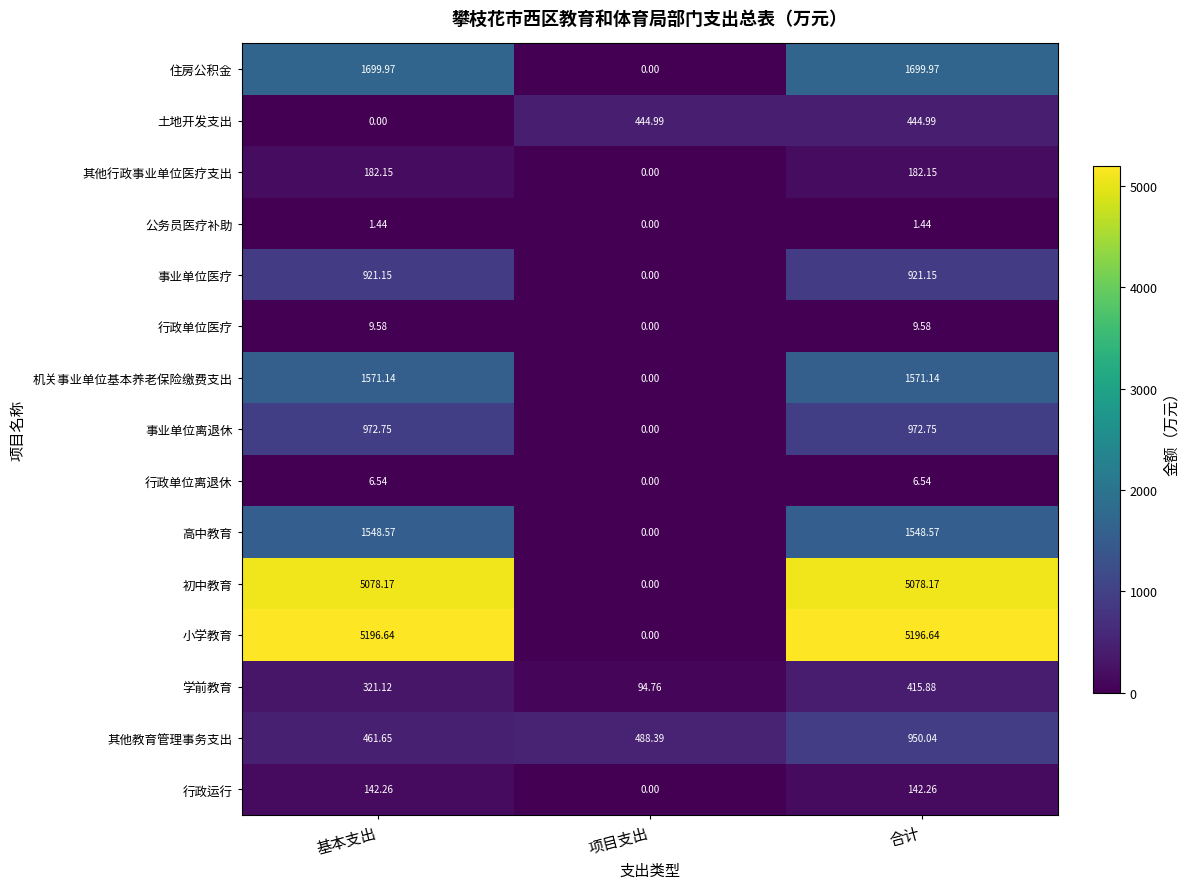

Which series has the largest total across all categories?

小学教育